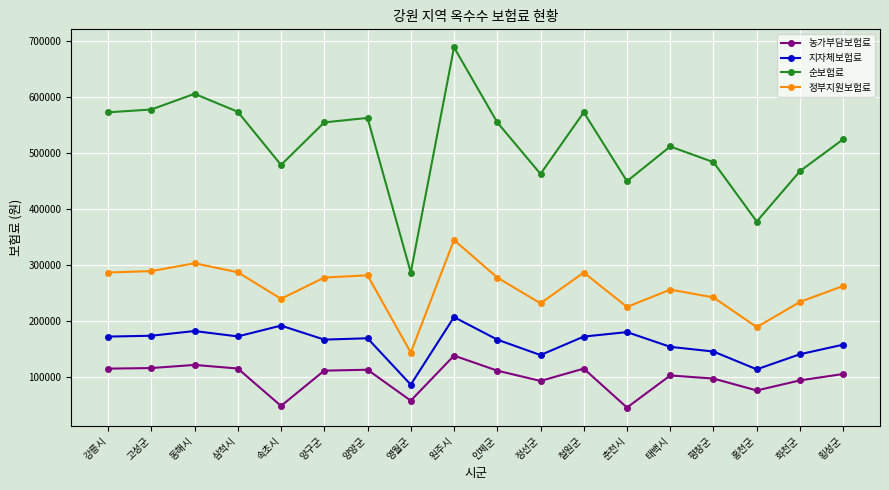

How many lines are shown in the chart?

4